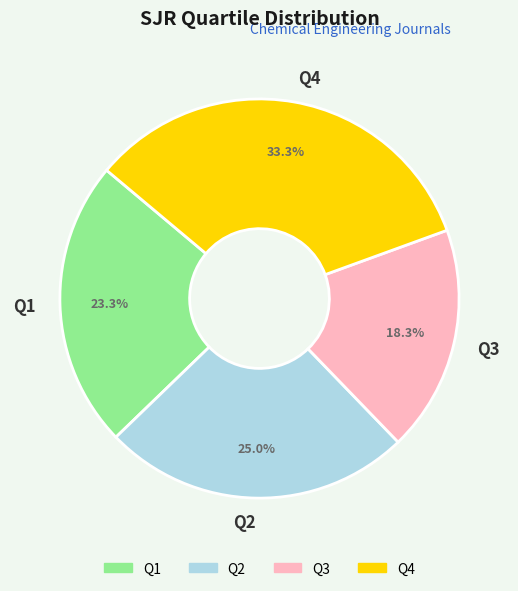

Is there a majority slice in this chart?

No